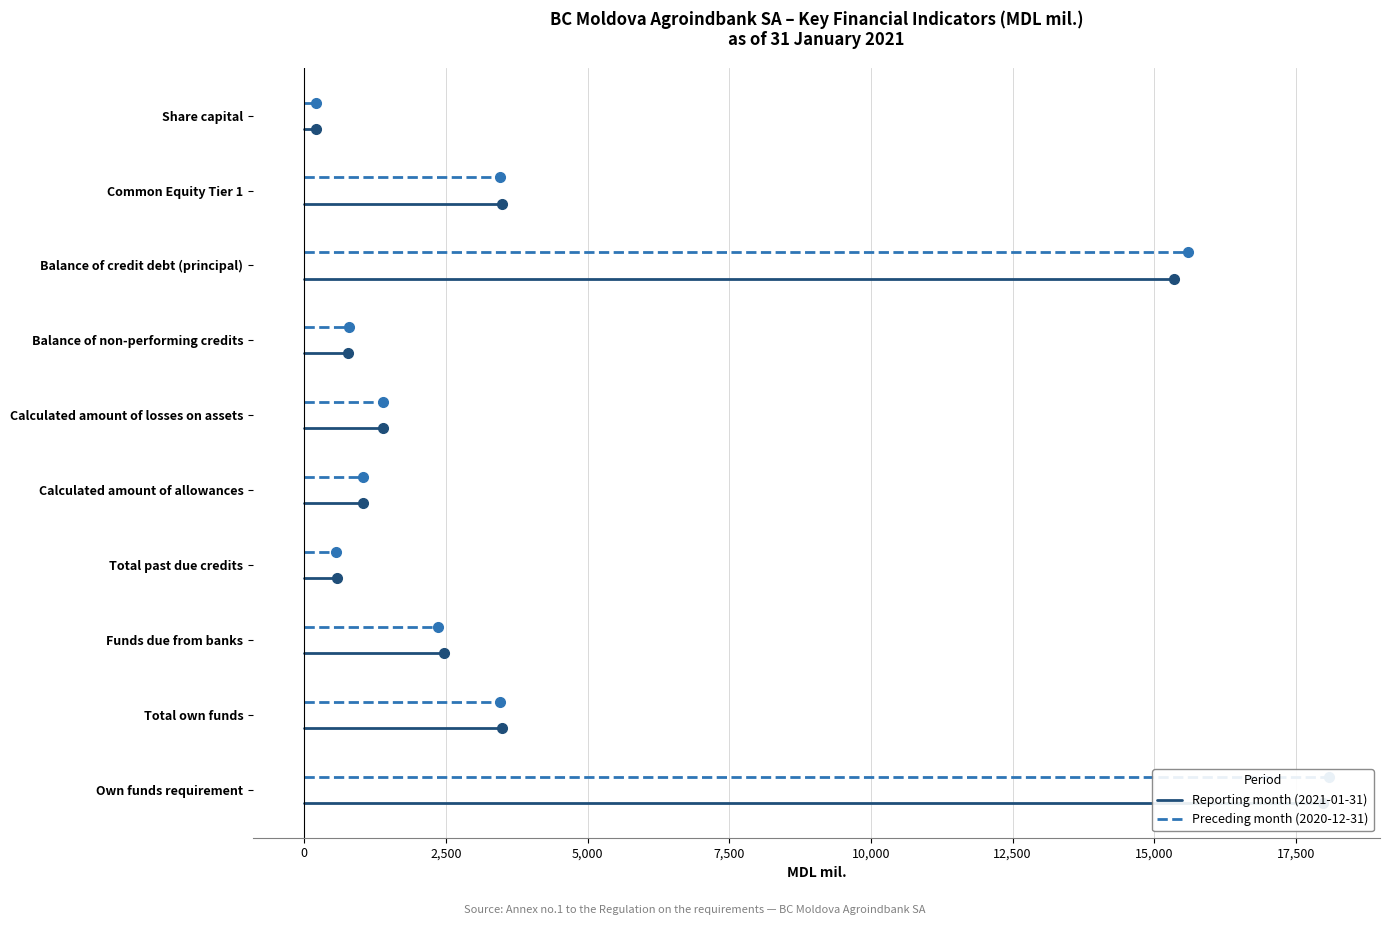

How many lines are shown in the chart?

2